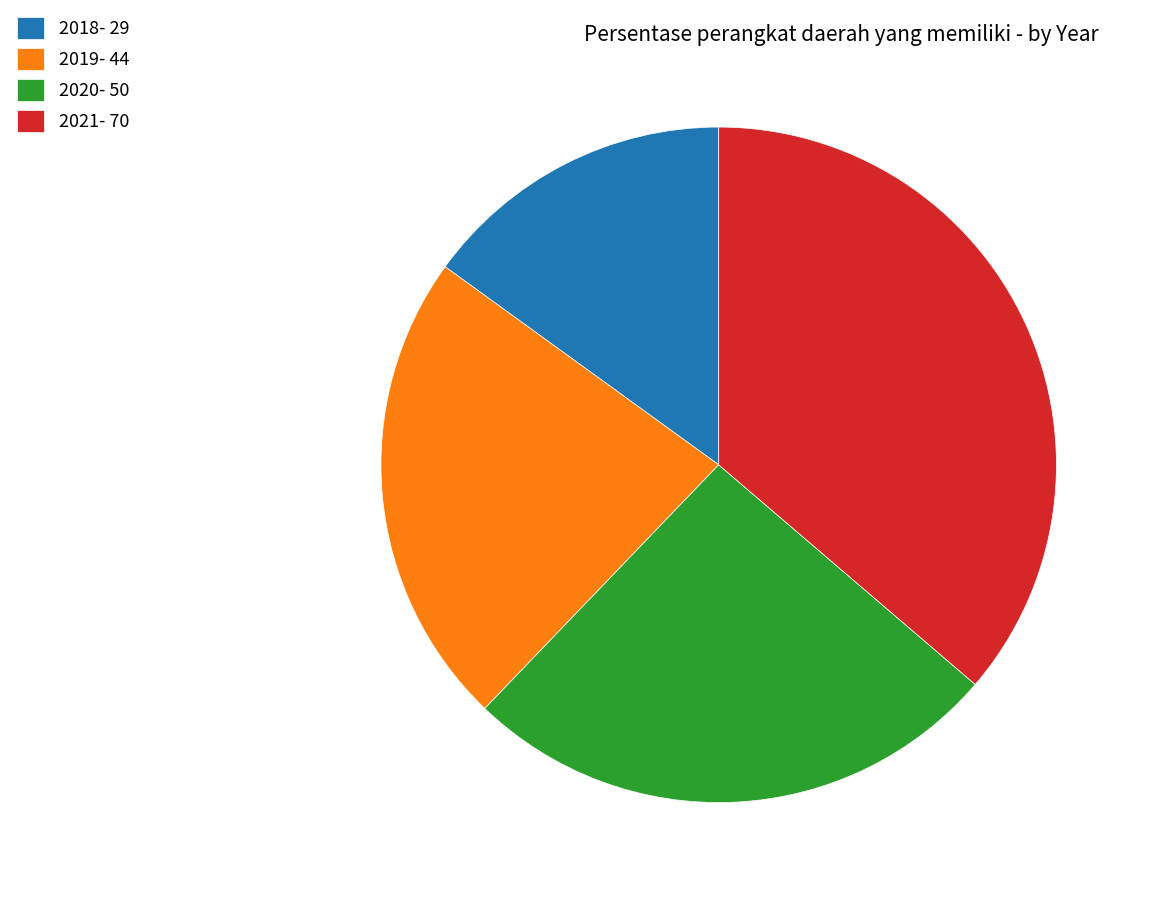

Is there any slice that represents more than half of the pie?

No